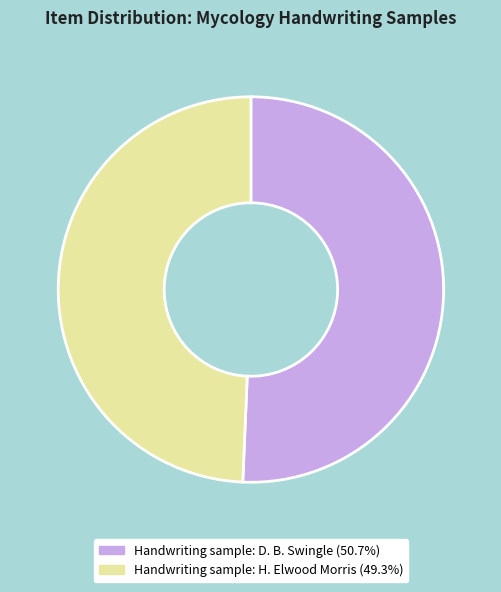

What is the largest slice in the pie chart?

Handwriting sample: D. B. Swingle